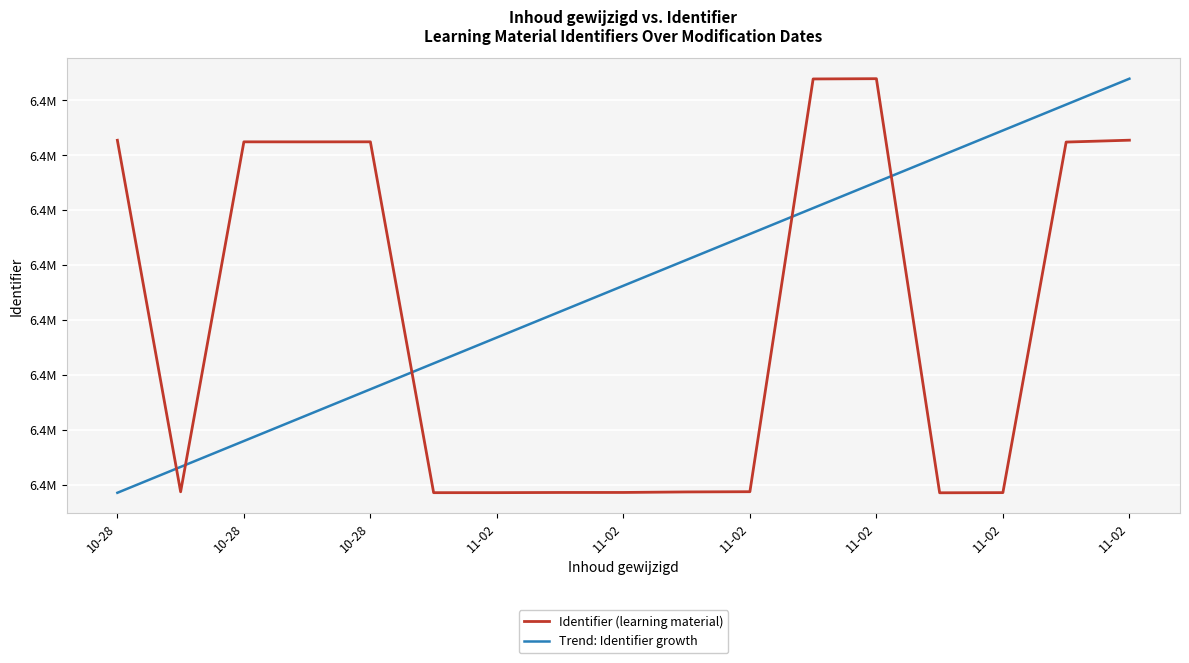

What is the difference between the maximum and second lowest values in the Trend: Identifier growth series?

17685.9